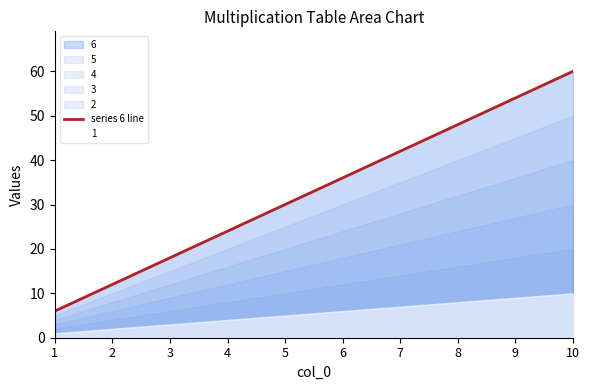

At which category does the chart reach its minimum across all series?

1